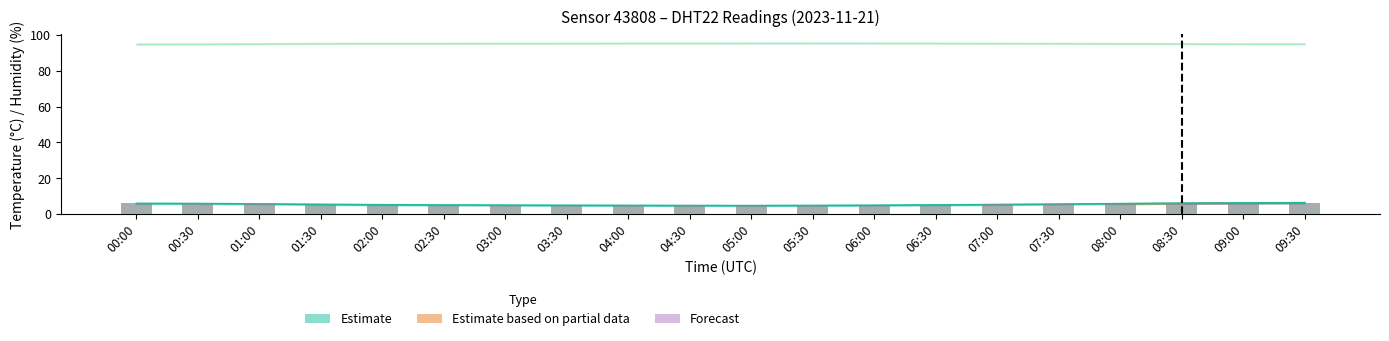

Rank the categories by value from highest to lowest.

09:30, 09:00, 08:30, 00:00, 08:00, 00:30, 07:30, 01:00, 07:00, 01:30, 06:30, 02:00, 06:00, 02:30, 03:00, 05:30, 03:30, 04:00, 05:00, 04:30